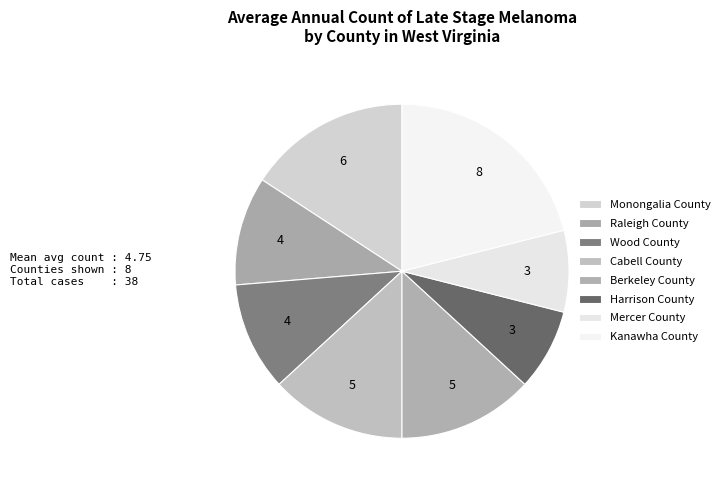

How many segments does this pie chart have?

8